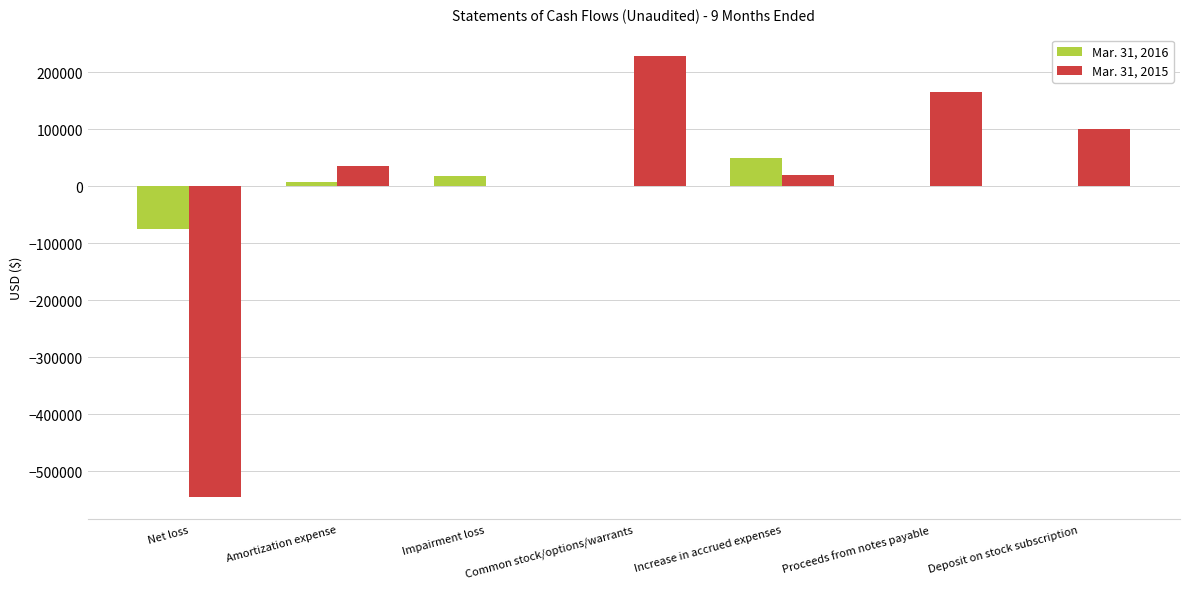

How many groups of bars are there?

7